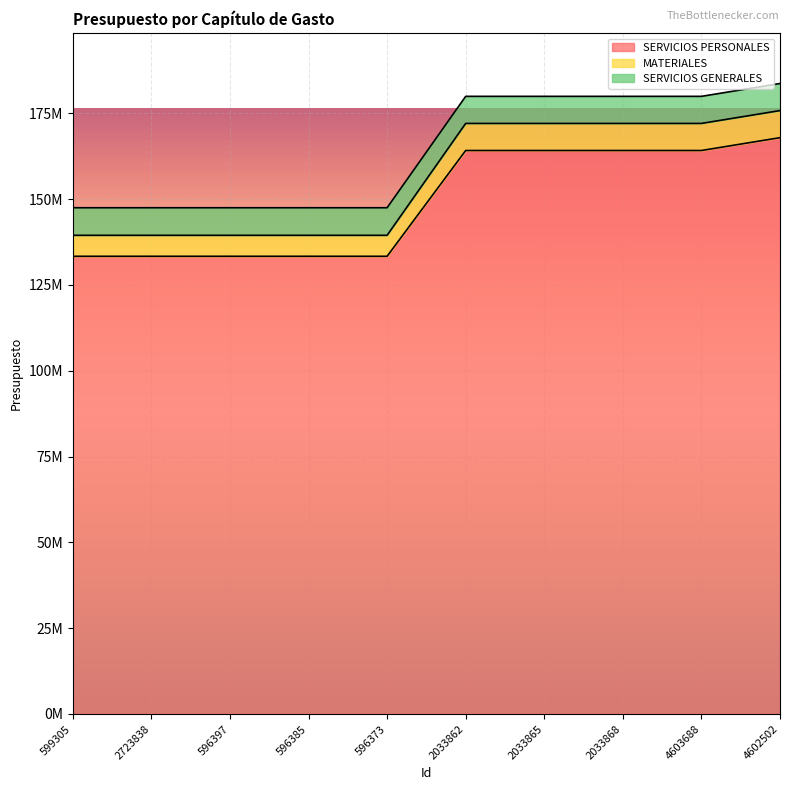

How many data points in SERVICIOS PERSONALES are less than 164137602?

5